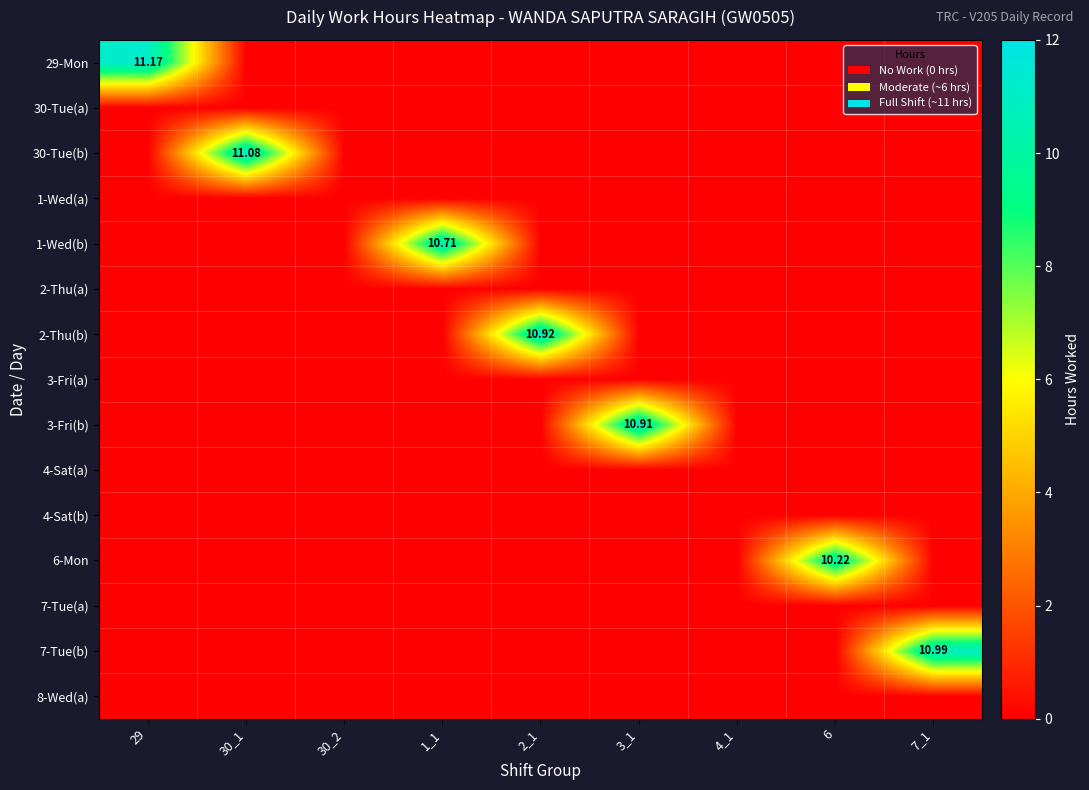

Is it true that 3-Fri(a) equals 0.0 at 4_1?

True